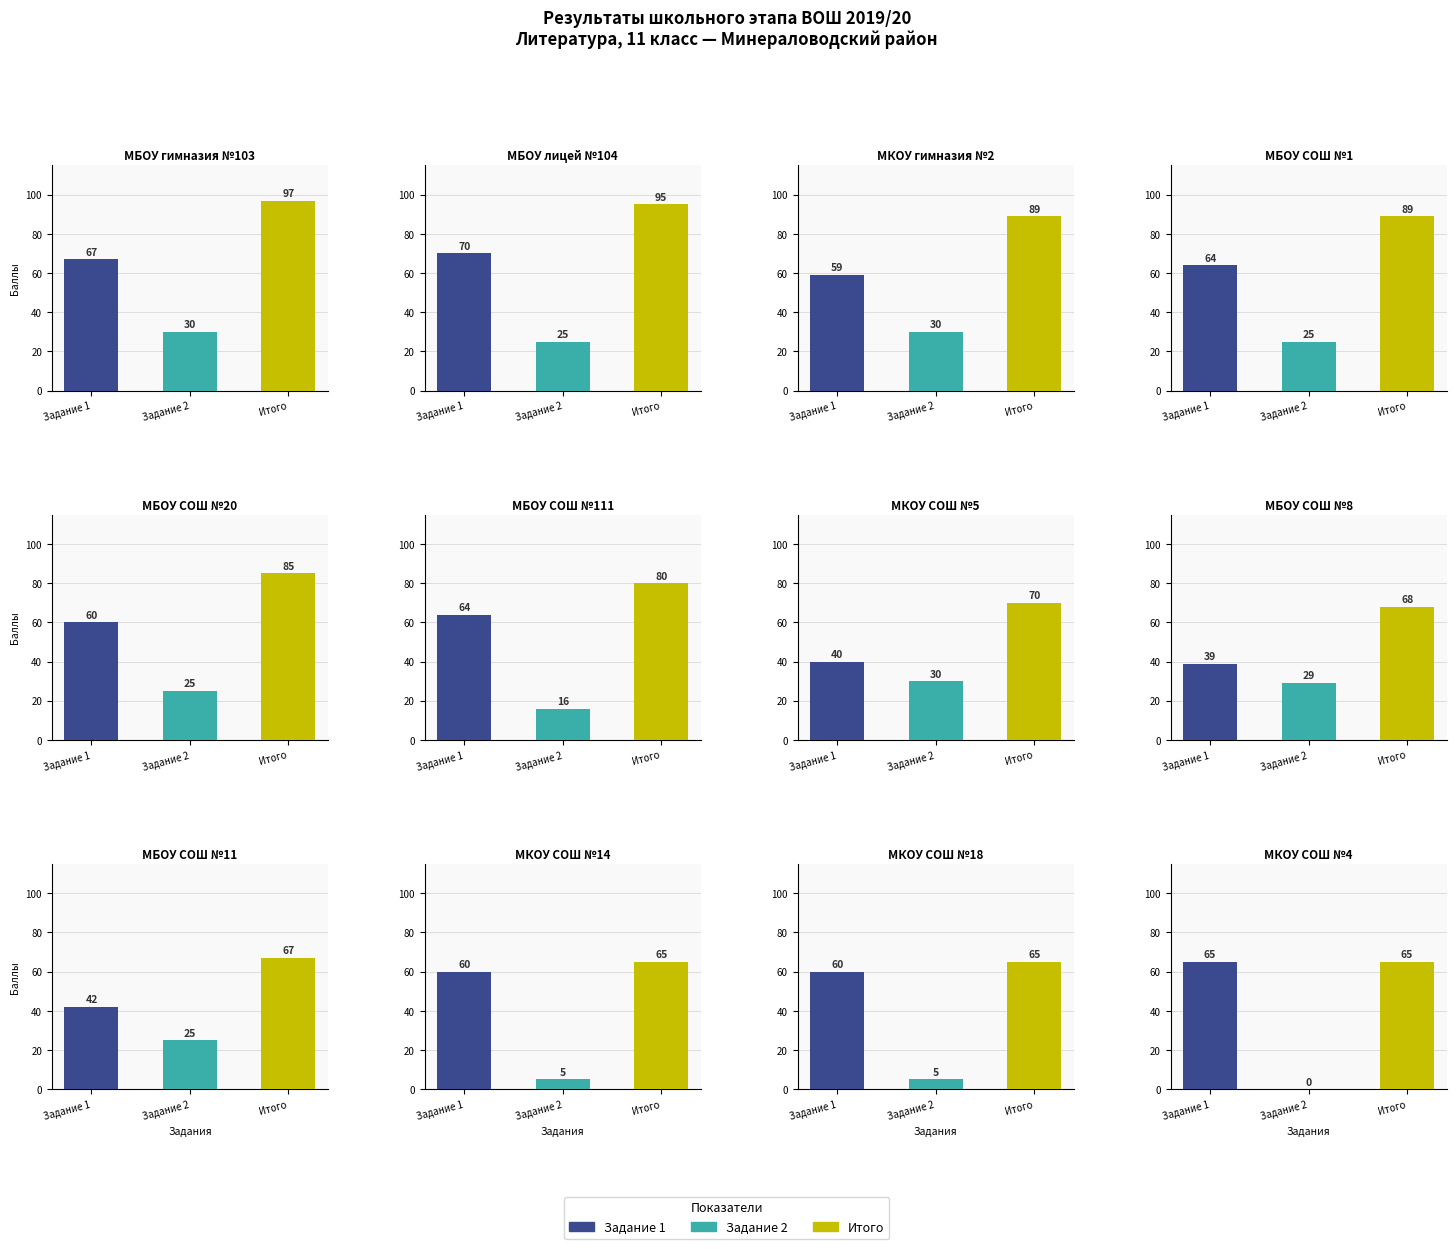

Is it true that Итого equals 139 at 4?

False